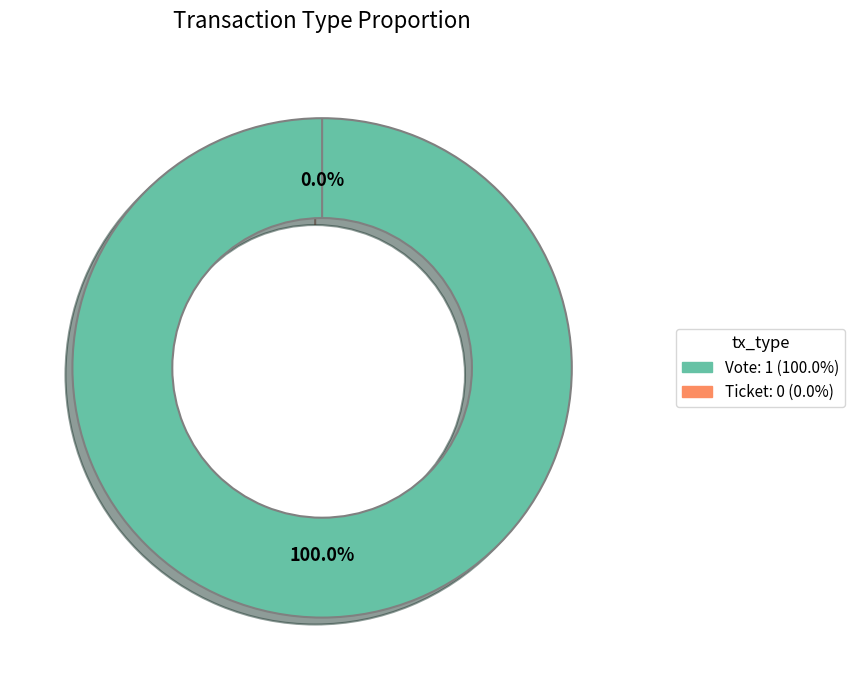

Is the sum of Vote and Ticket greater than half?

Yes